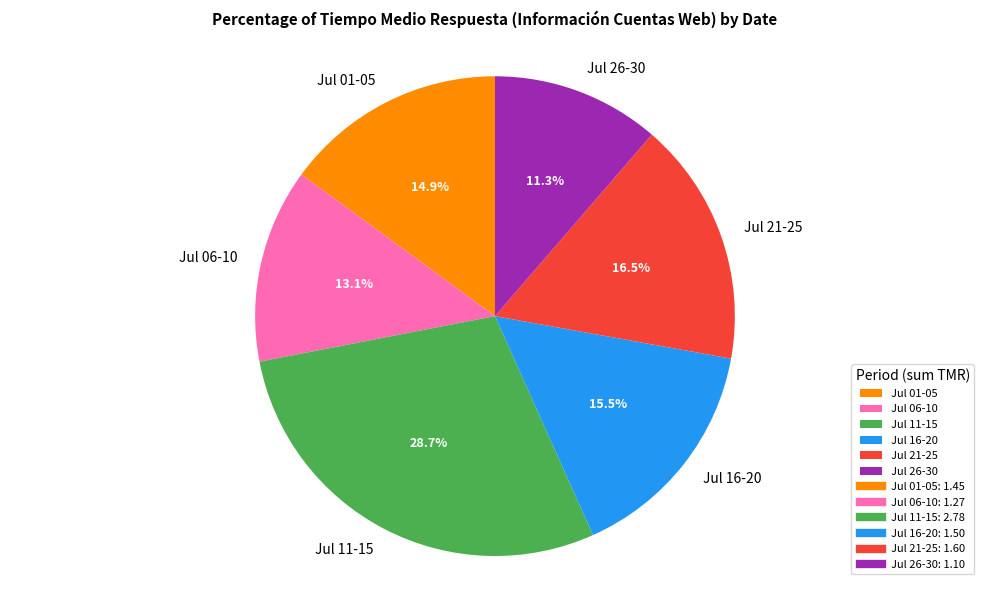

Rank the categories by value from highest to lowest.

Jul 11-15, Jul 21-25, Jul 16-20, Jul 01-05, Jul 06-10, Jul 26-30